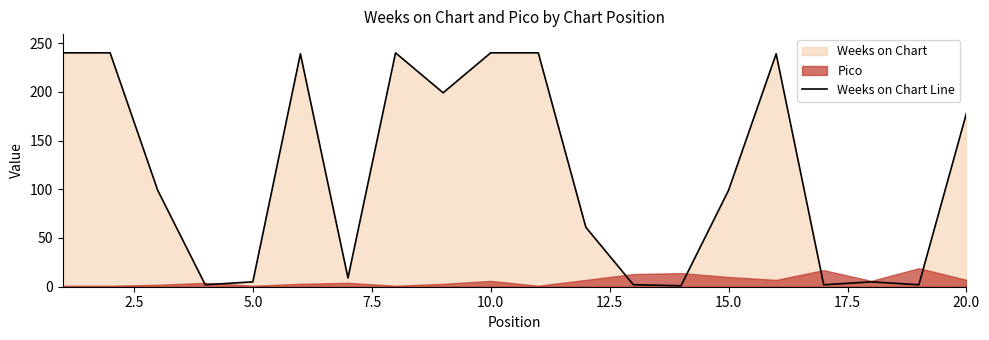

Reading left to right, what are all the values shown in this chart?

240	240	99	2	5	239	9	240	199	240	240	61	2	1	99	239	2	5	2	178